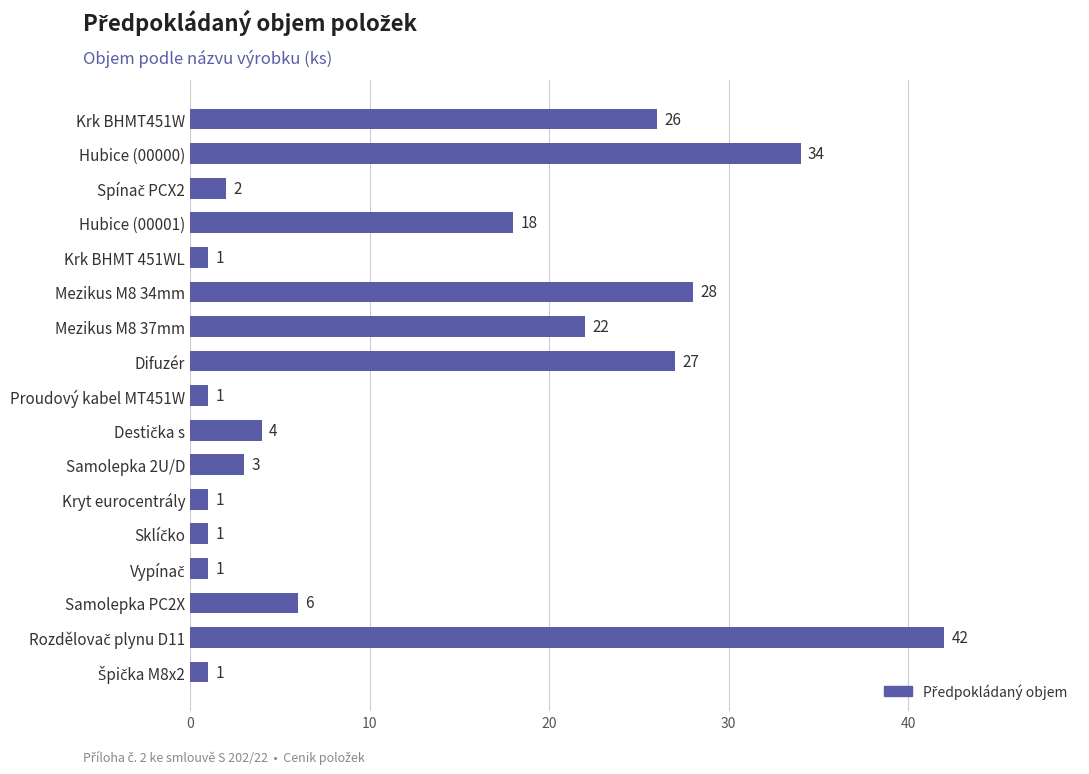

The chart shows a value of 12 at Krk BHMT451W. True or false?

False